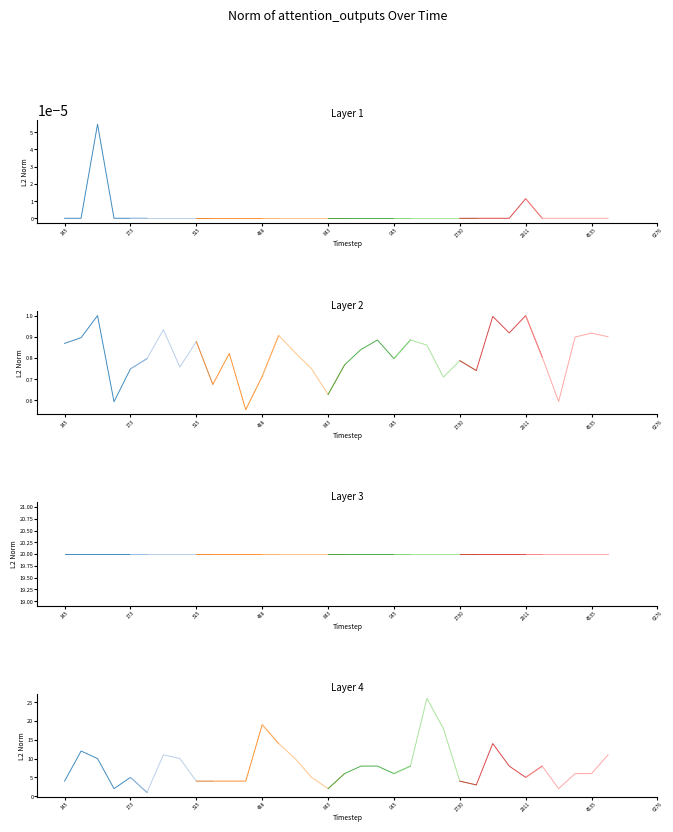

The value of sim mean at 834 is 0.5. True or false?

False